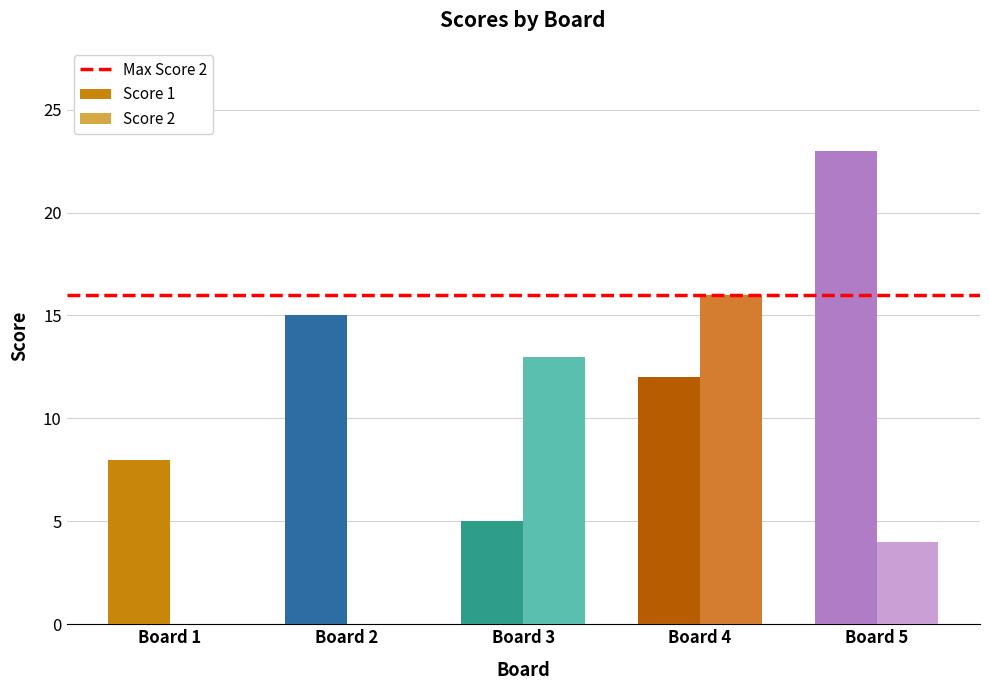

The Score 1 series shows 7 at Board 5. True or false?

False